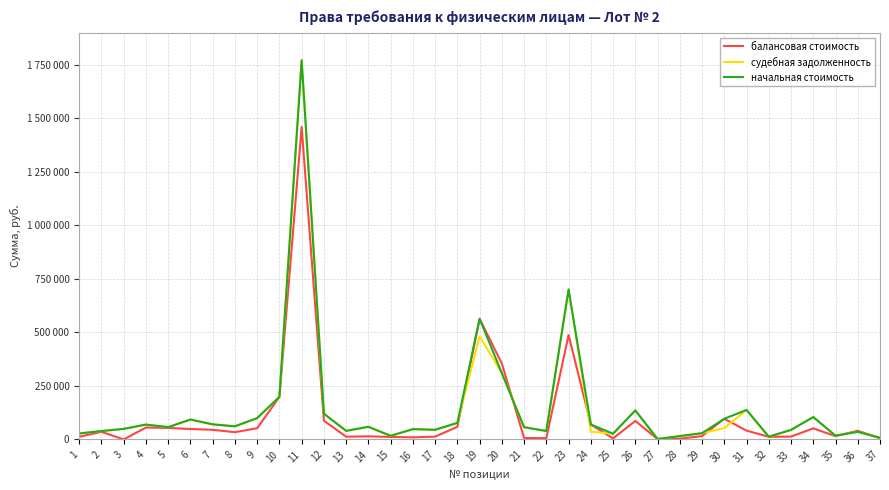

What are all the series names shown in the legend?

балансовая стоимость, судебная задолженность, начальная стоимость